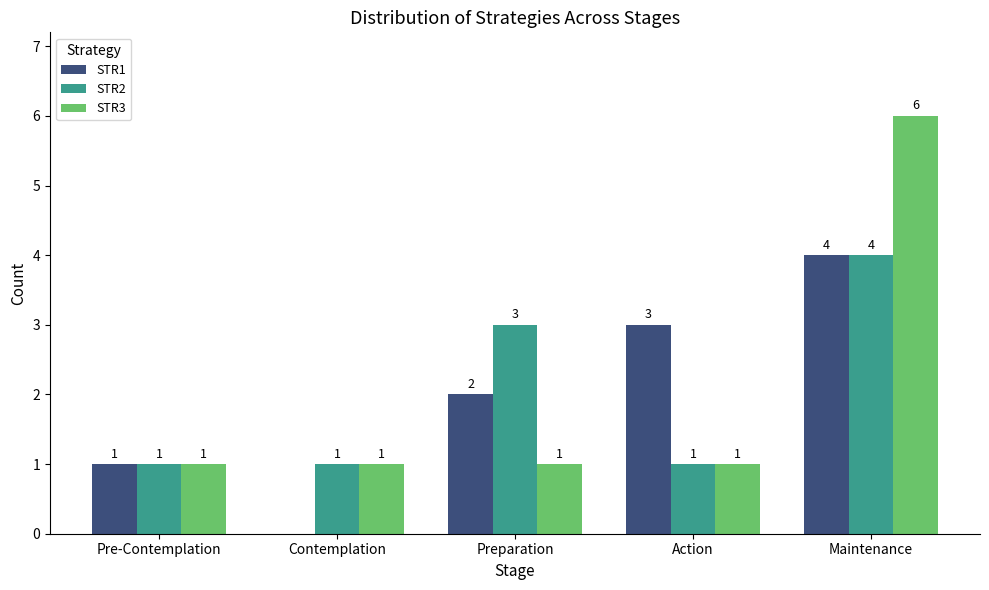

At which label is STR1 closest to 2?

Preparation